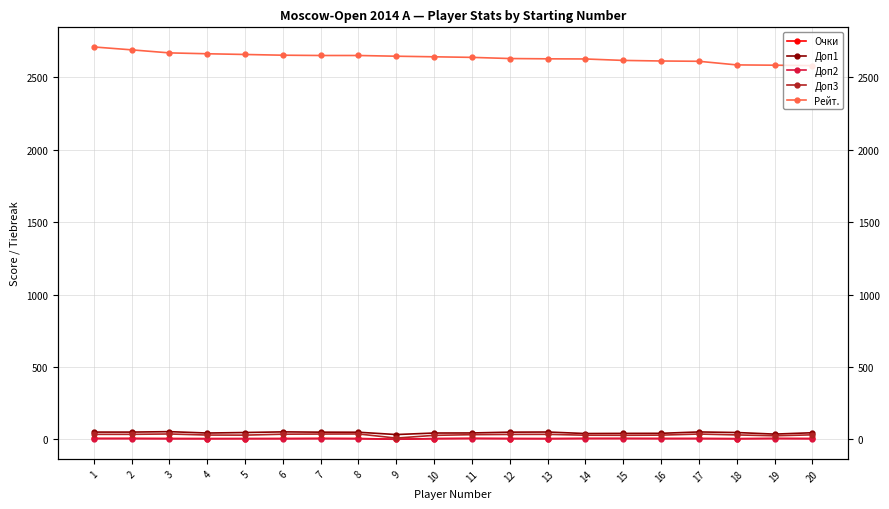

Between 4 and 12, which series saw the biggest shift?

Рейт.